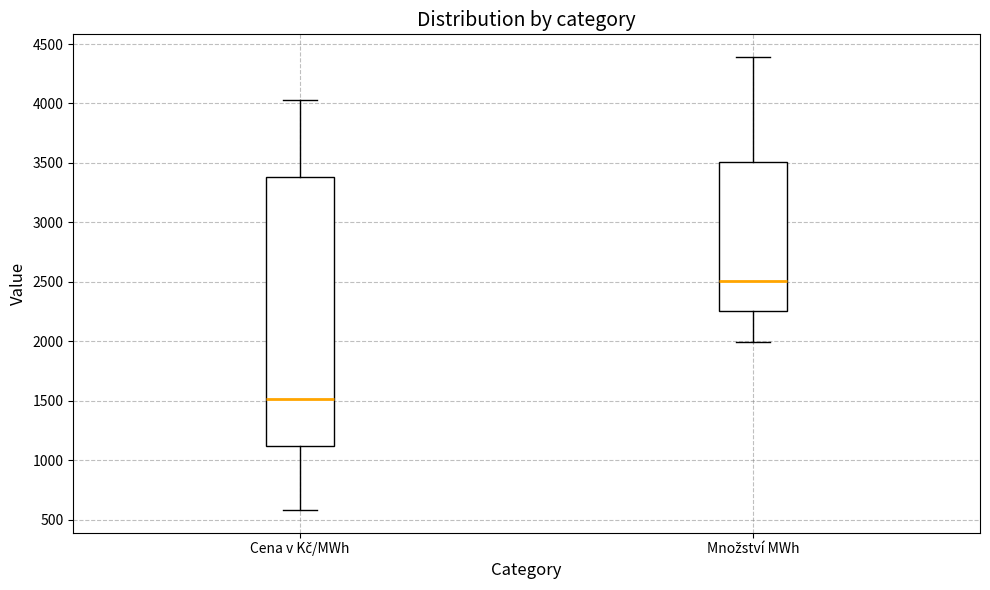

Which box is the tallest, from its lower edge to its upper edge?

Cena v Kč/MWh